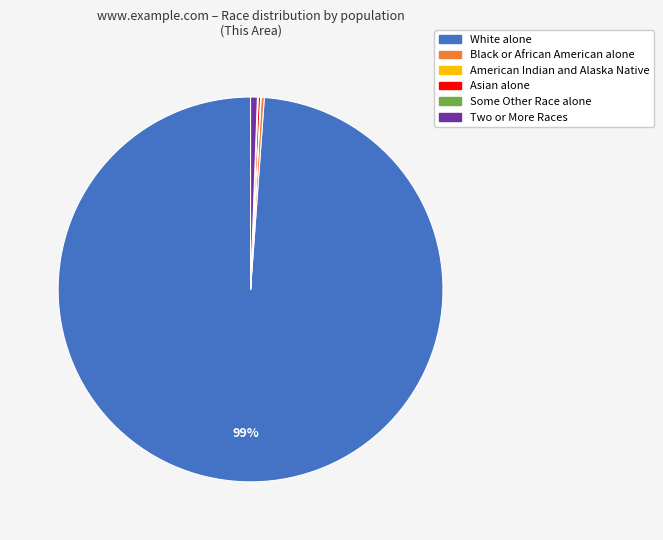

What is the largest slice in the pie chart?

White alone